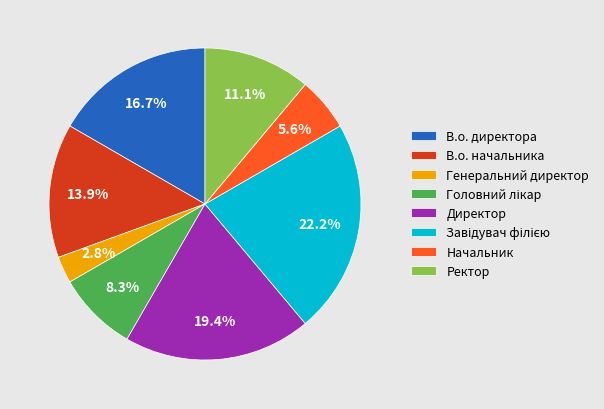

What percentage is NOT represented by Ректор?

88.9%